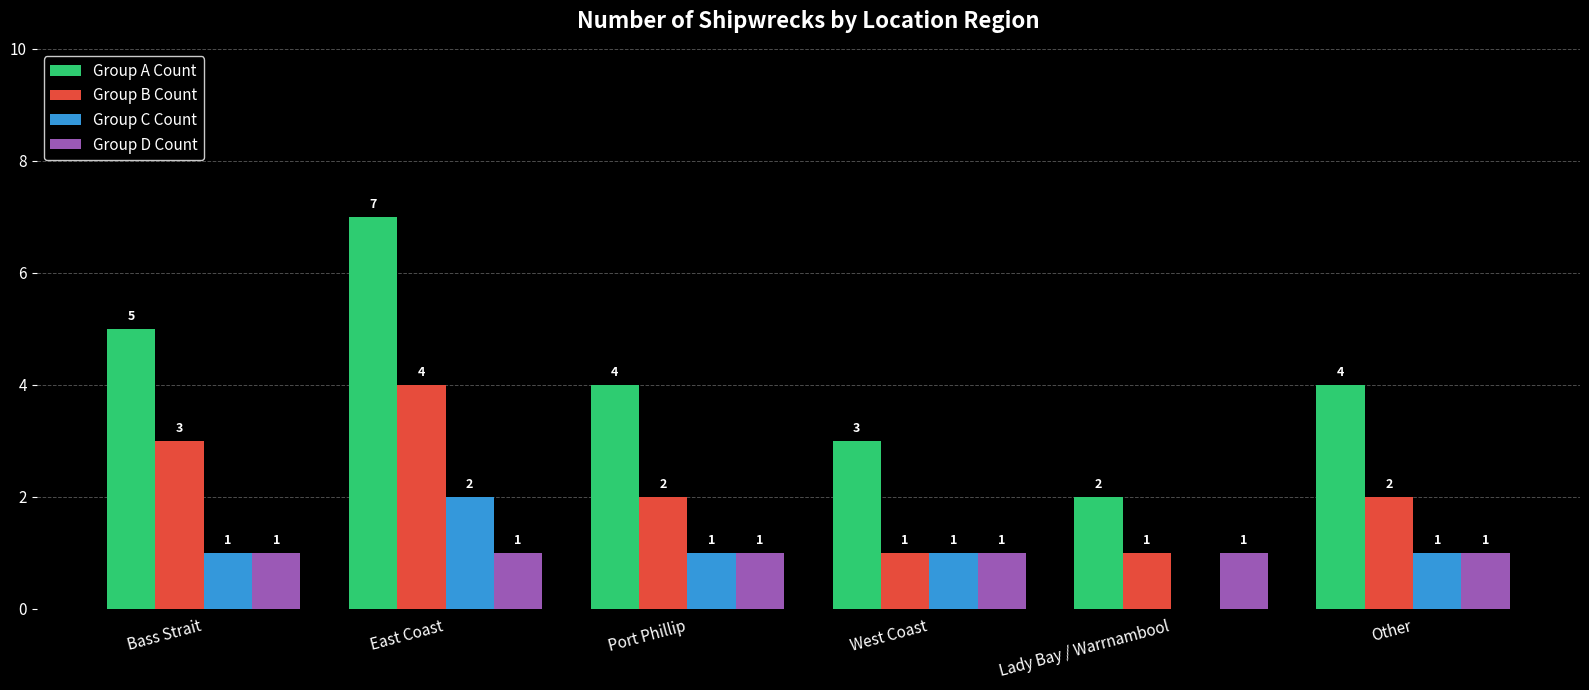

What is the total value across all series at East Coast?

14